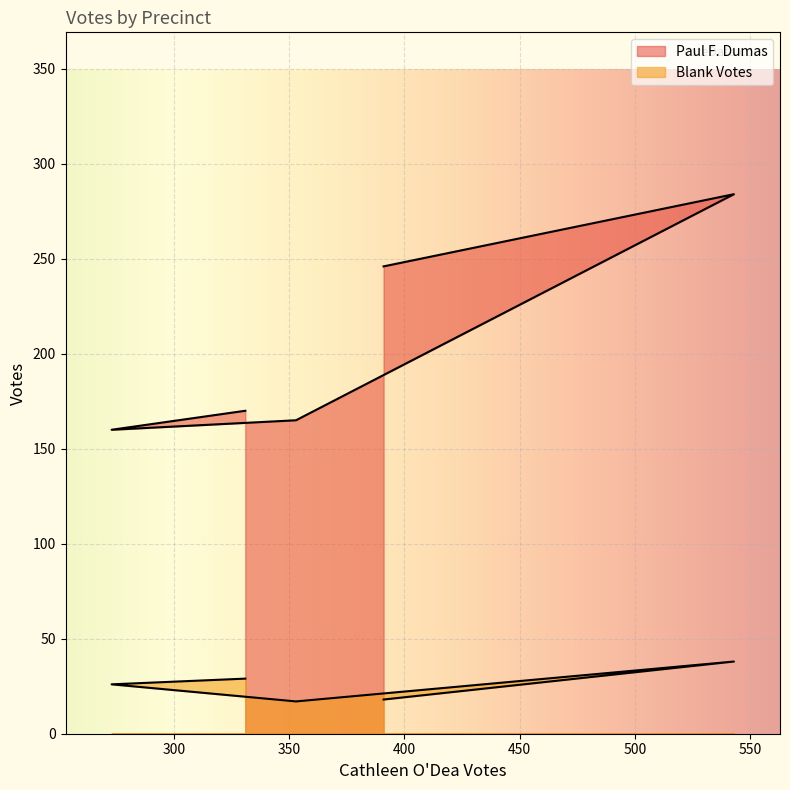

Is the value of Paul F. Dumas at 5 greater than the value of Blank Votes at 3?

Yes